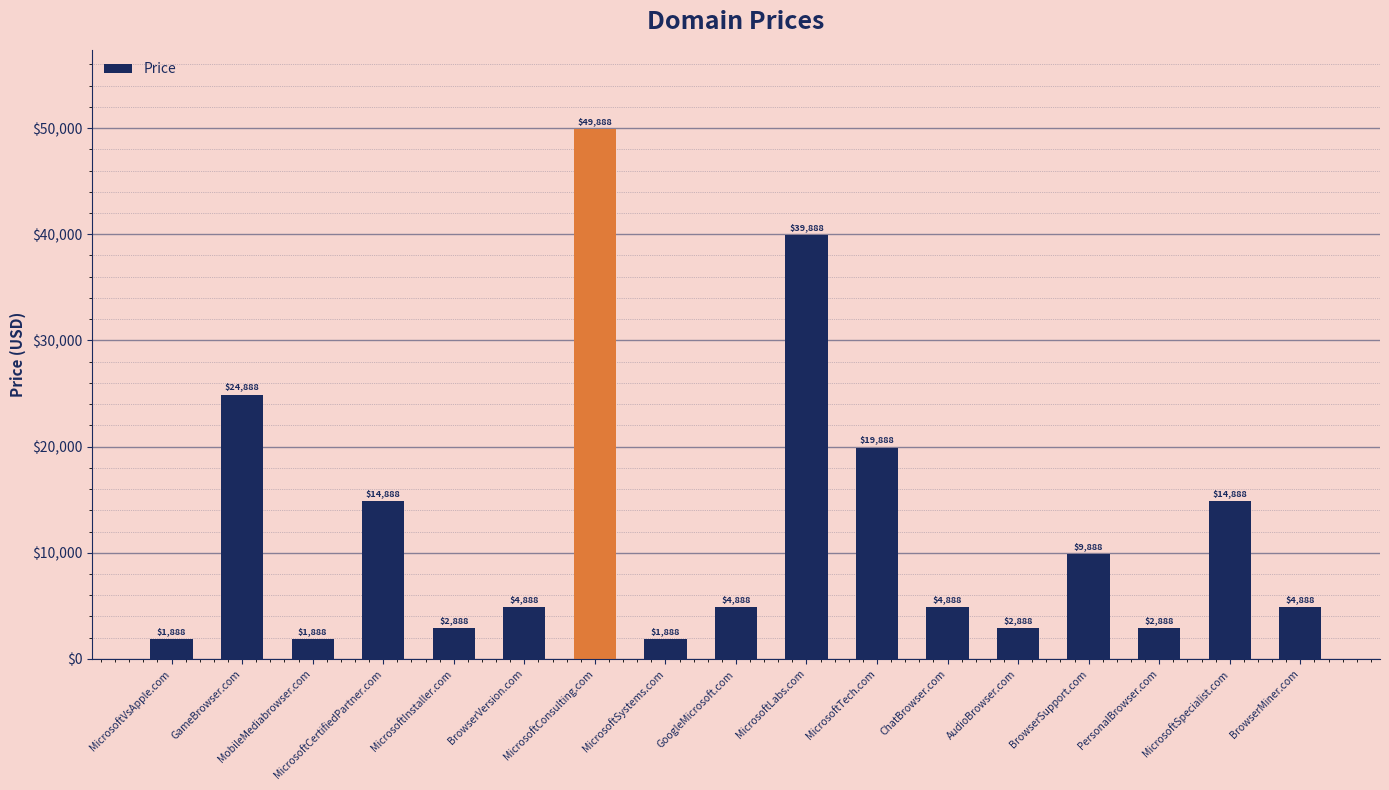

Reading left to right, what are all the values shown in this chart?

1888	24888	1888	14888	2888	4888	49888	1888	4888	39888	19888	4888	2888	9888	2888	14888	4888